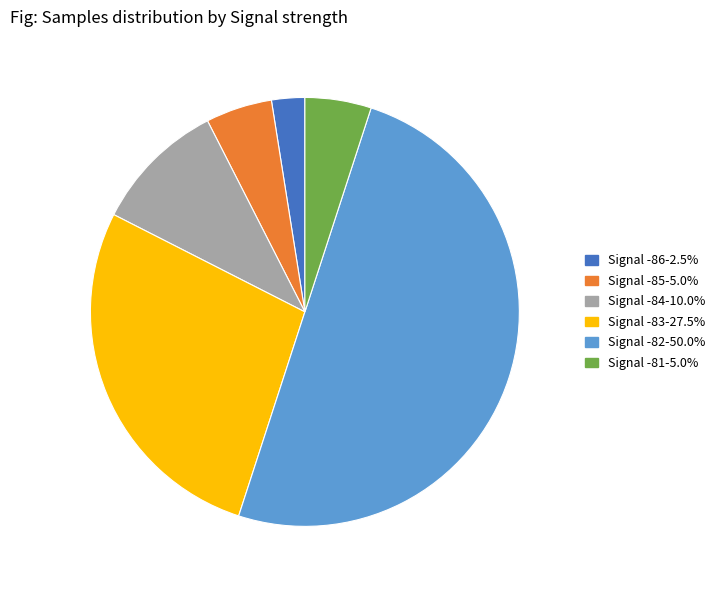

Is there a majority slice in this chart?

No